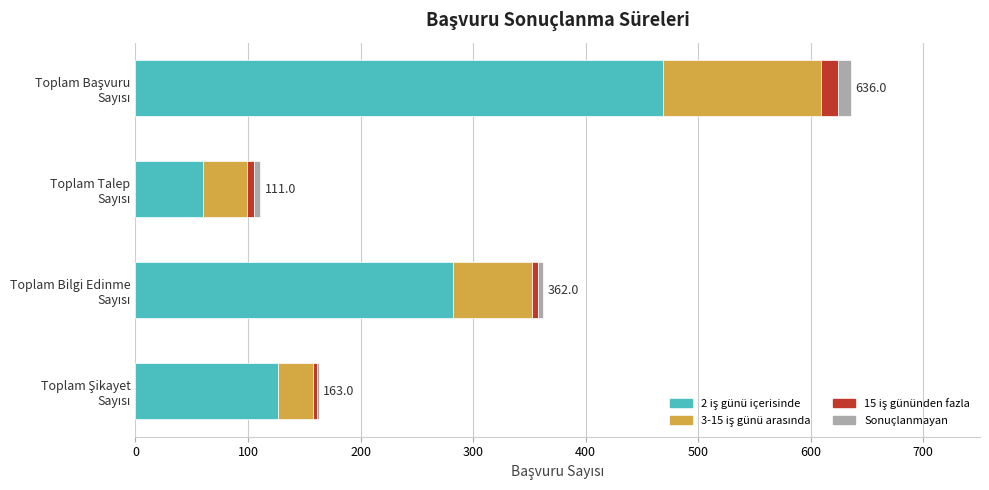

How many series are shown in this chart?

4